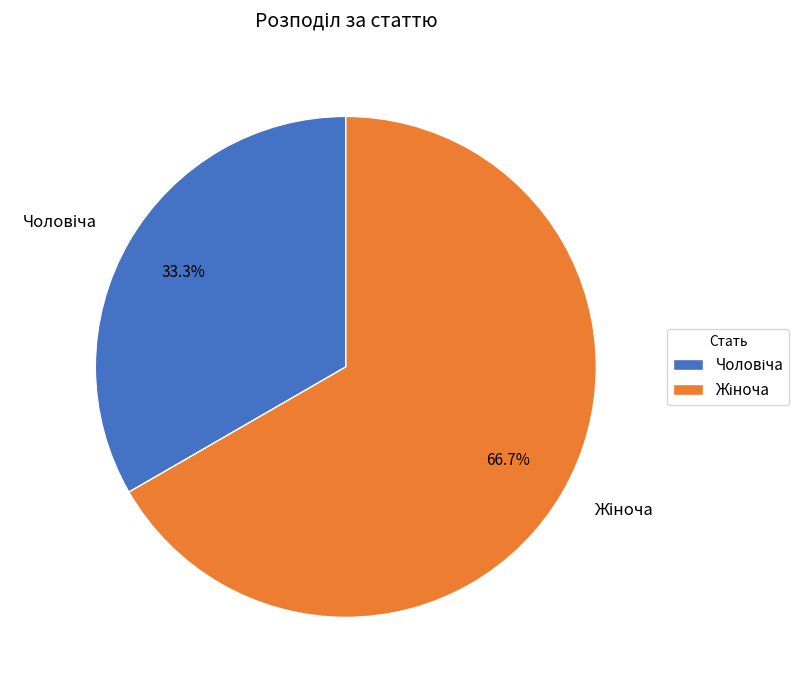

Is there any slice that represents more than half of the pie?

Yes